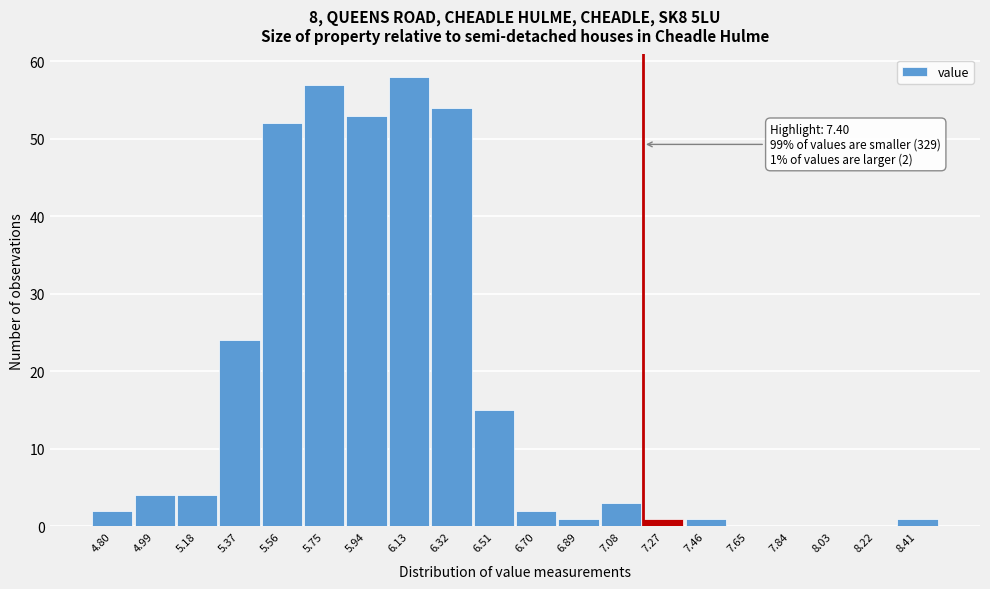

Reading left to right, what are all the values shown in this chart?

4.80=2	4.99=4	5.18=4	5.37=24	5.56=52	5.75=57	5.94=53	6.13=58	6.32=54	6.51=15	6.70=2	6.89=1	7.08=3	7.27=1	7.46=1	7.65=0	7.84=0	8.03=0	8.22=0	8.41=1